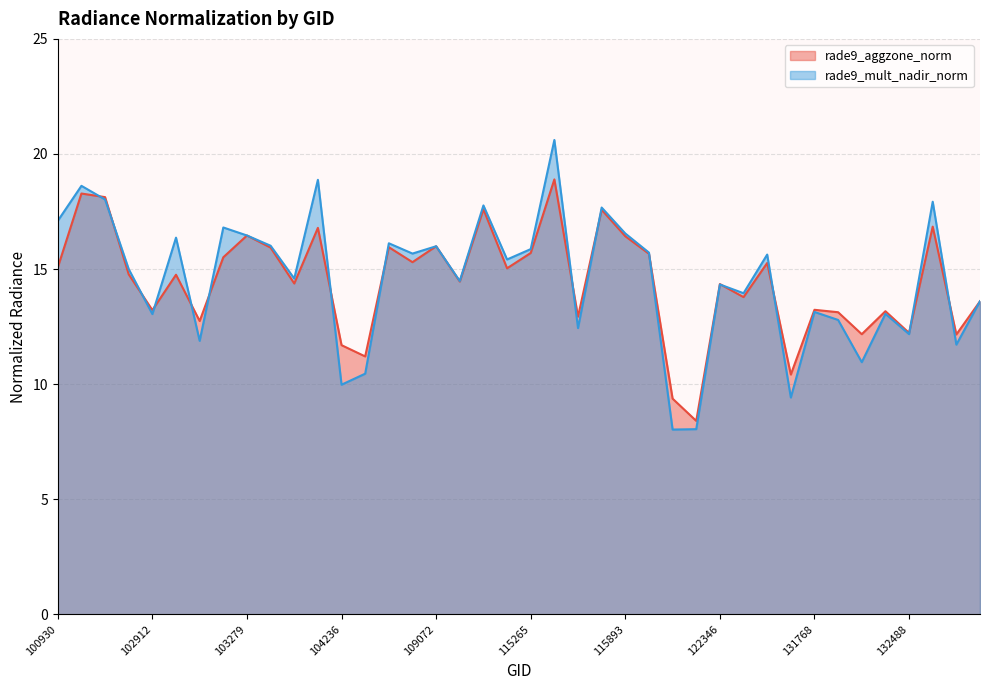

At 122895, list the series in order from smallest to largest.

rade9_aggzone_norm, rade9_mult_nadir_norm